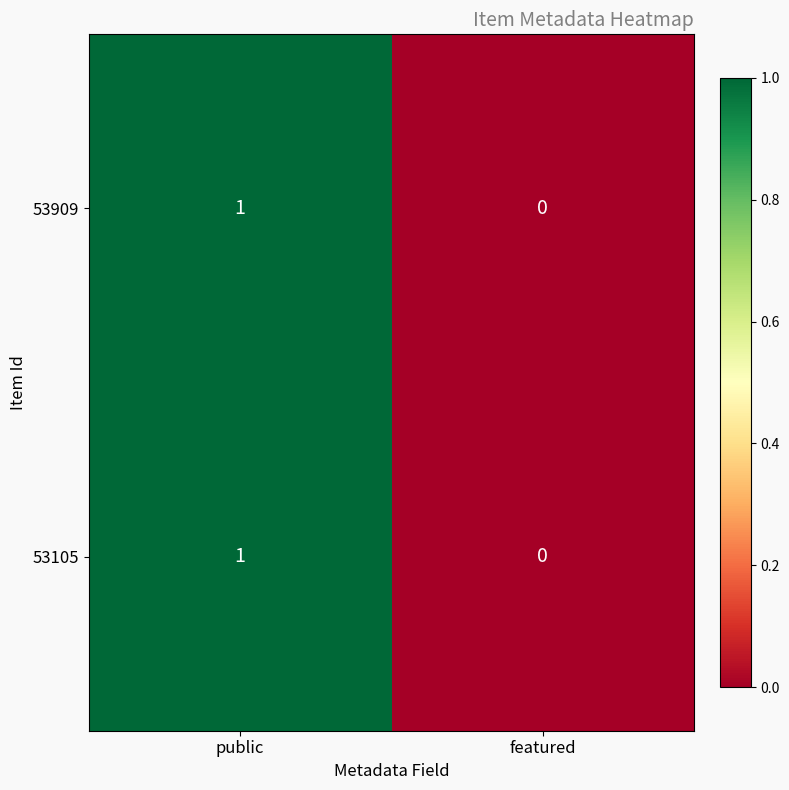

Reading left to right, transcribe all the data shown in this chart.

53909: 1	0
53105: 1	0